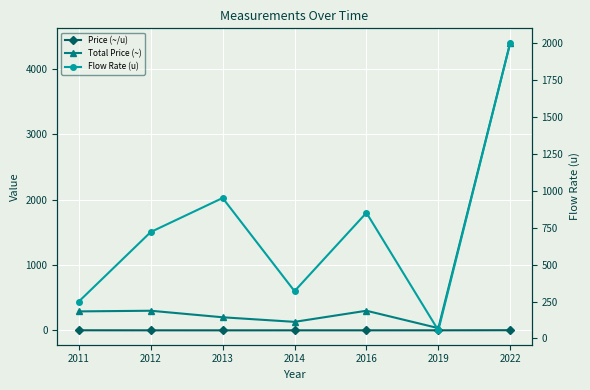

At which label does Flow Rate (u) reach its peak?

2022